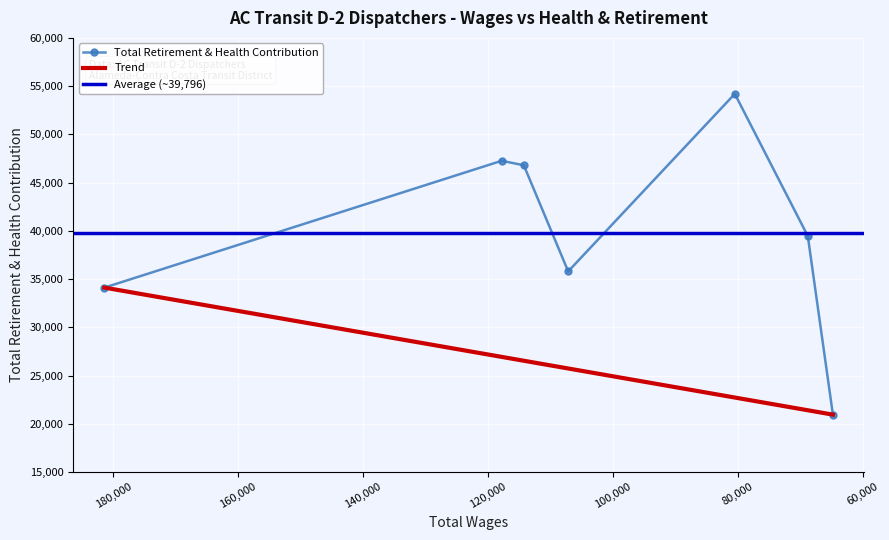

Rank the categories by value from highest to lowest.

80474.0, 117815.0, 114269.0, 68783.0, 107162.0, 181448.0, 64764.0